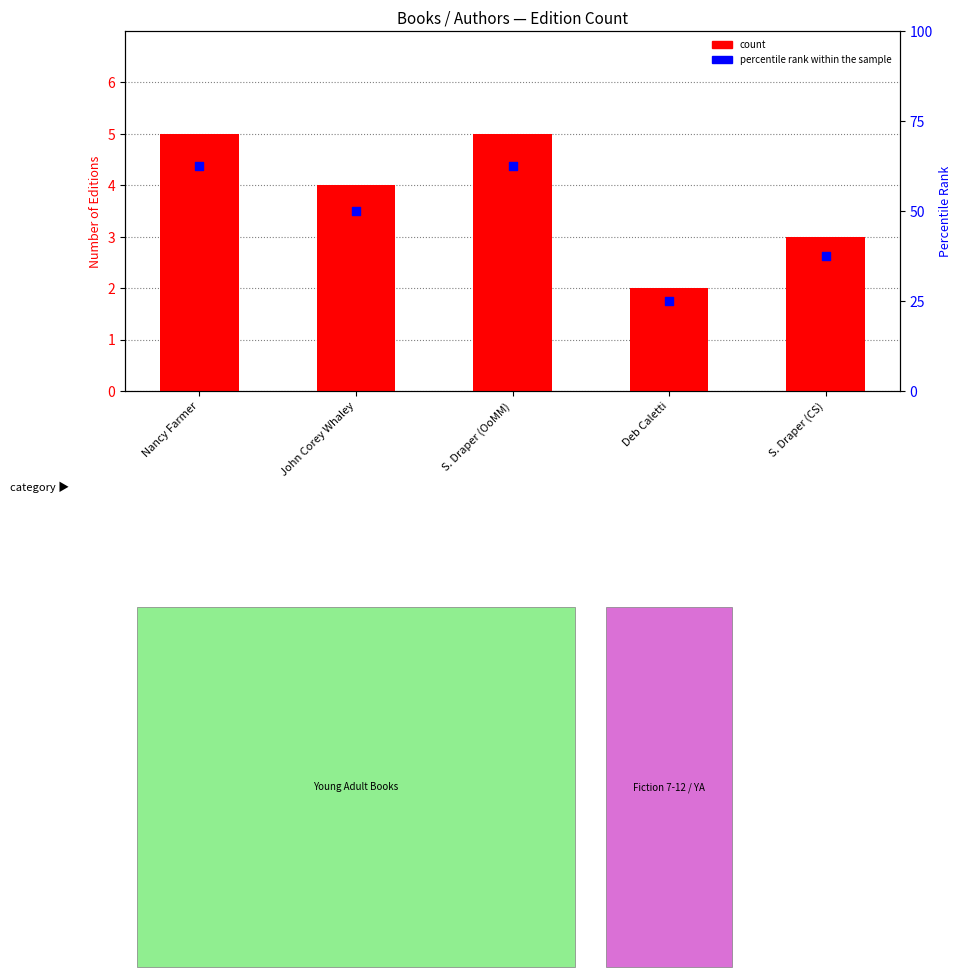

Is the value of percentile rank within the sample at Deb Caletti greater than the value of count at S. Draper (CS)?

Yes